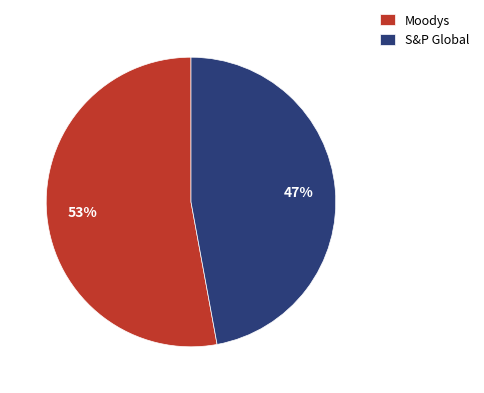

Is there any slice that represents more than half of the pie?

Yes